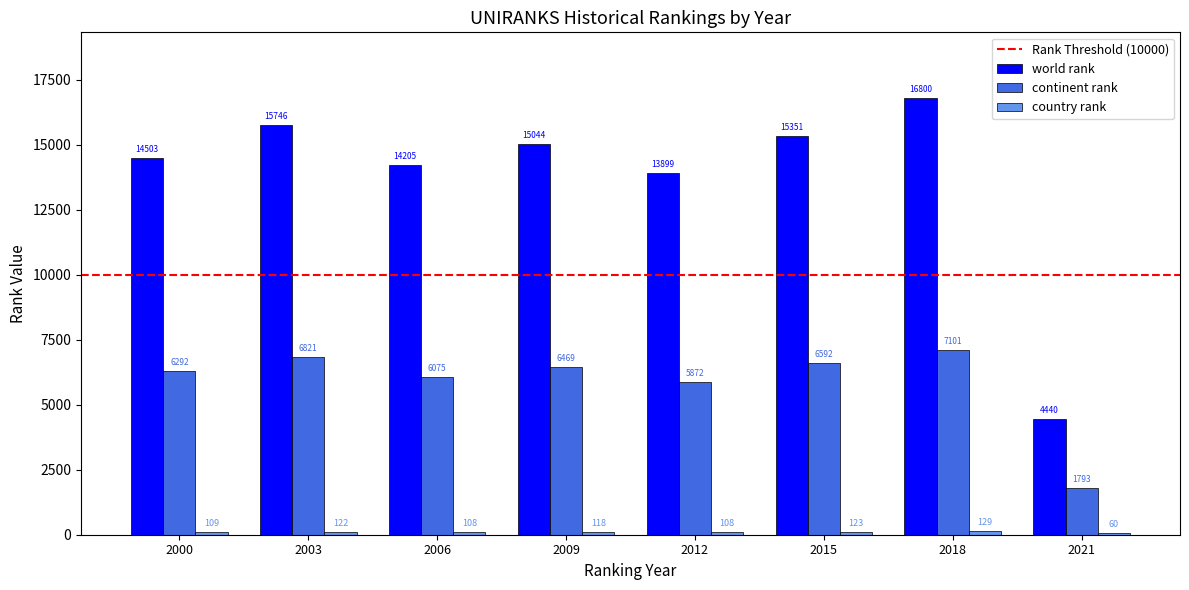

Which series changed the most between 2018 and 2021?

world rank